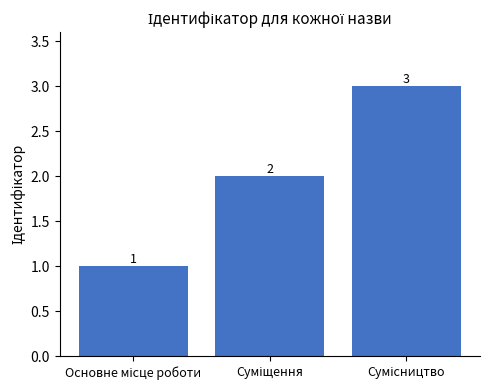

What is the maximum value shown in the chart?

3